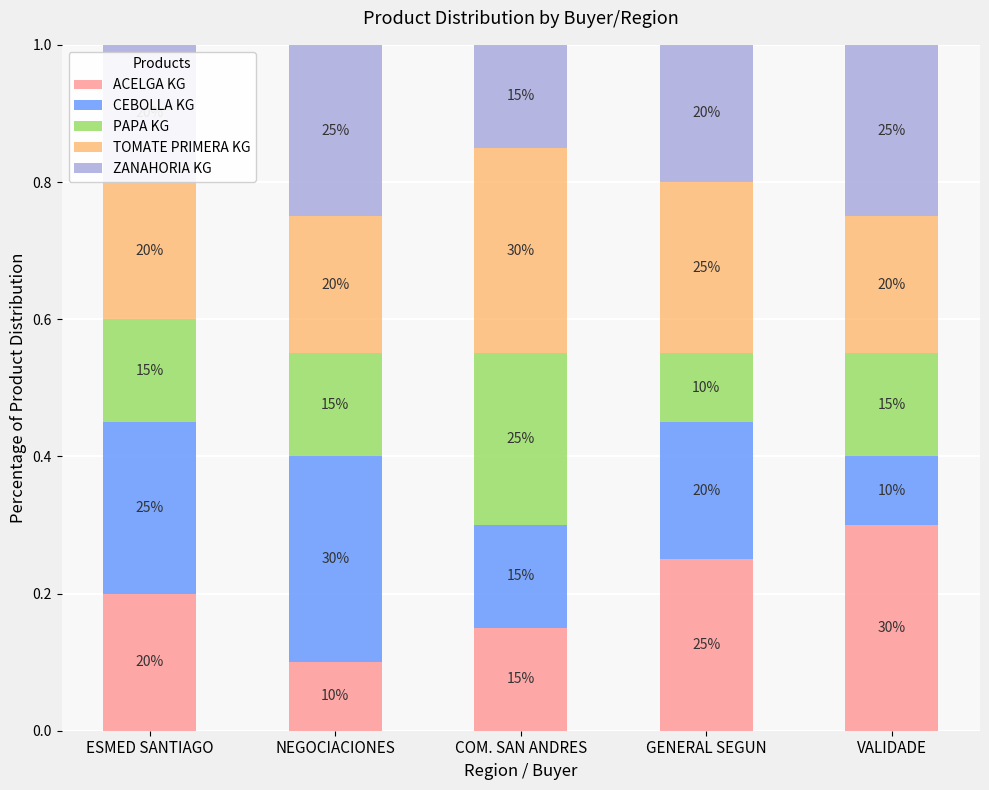

What are all the series names shown in the legend?

ACELGA KG, CEBOLLA KG, PAPA KG, TOMATE PRIMERA KG, ZANAHORIA KG